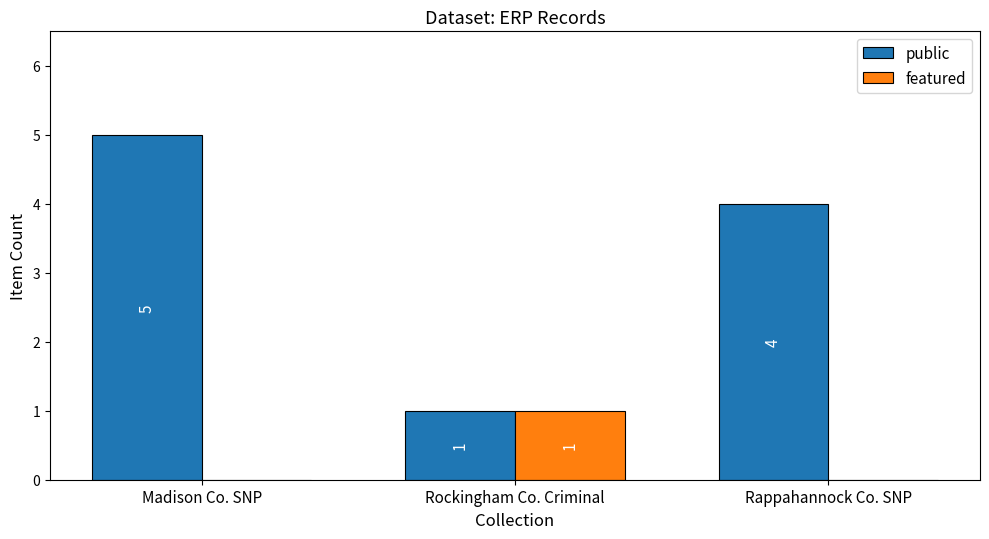

Reading right to left, extract all data points from this chart.

public: 4	1	5
featured: 0	1	0